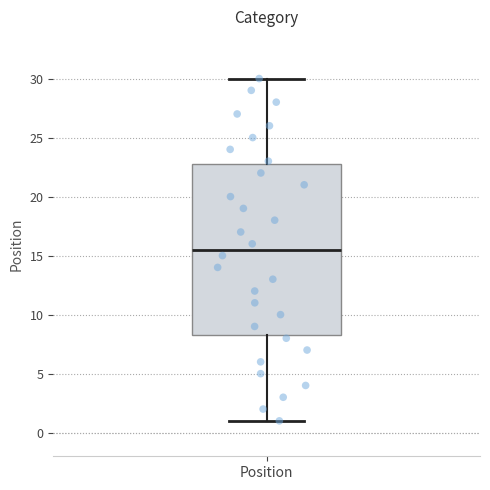

Transcribe this box plot: give where the median line is, the range the box spans, and where the two whiskers end, as read against the y-axis. The values are not printed on the chart, so give them approximately, as read against the axis.

median 15.5, box 8.5 to 23.0, whiskers 1.0 to 30.0